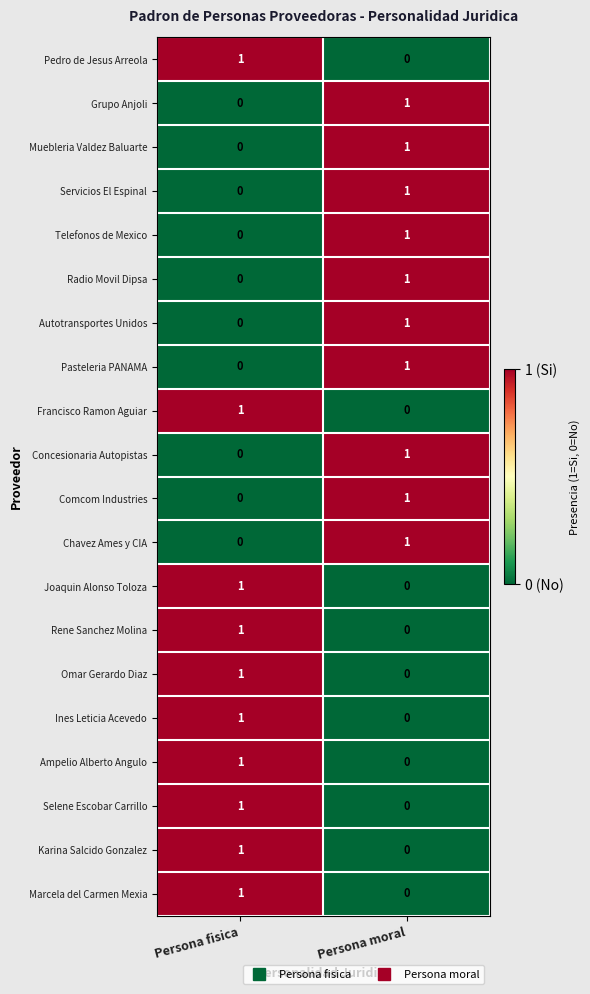

What is the total value across all series at Persona fisica?

10